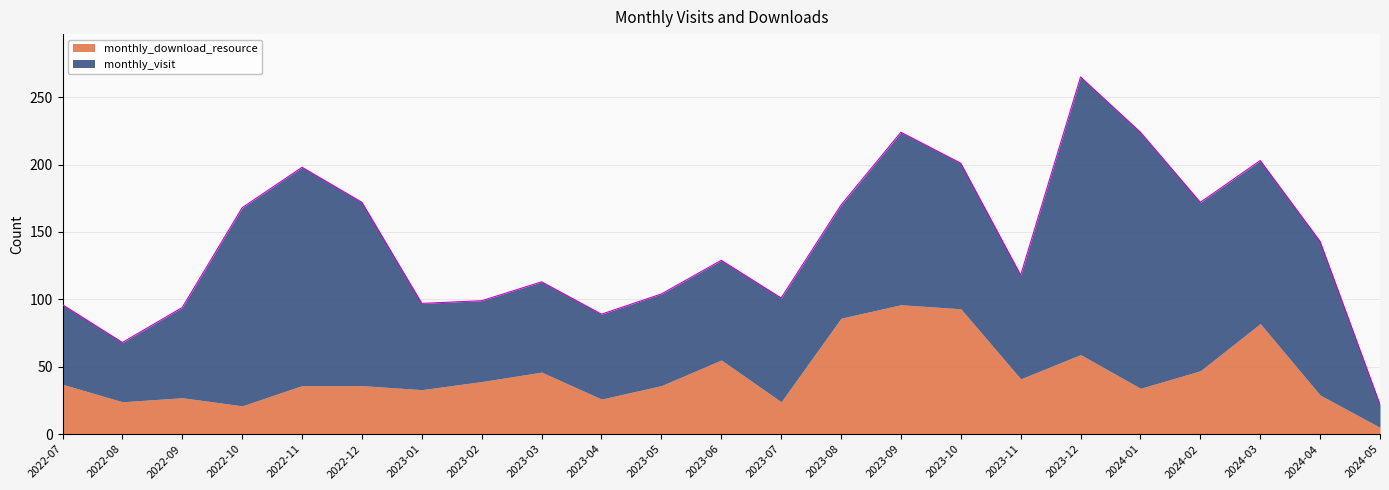

Which series has the largest range (max minus min)?

monthly_visit